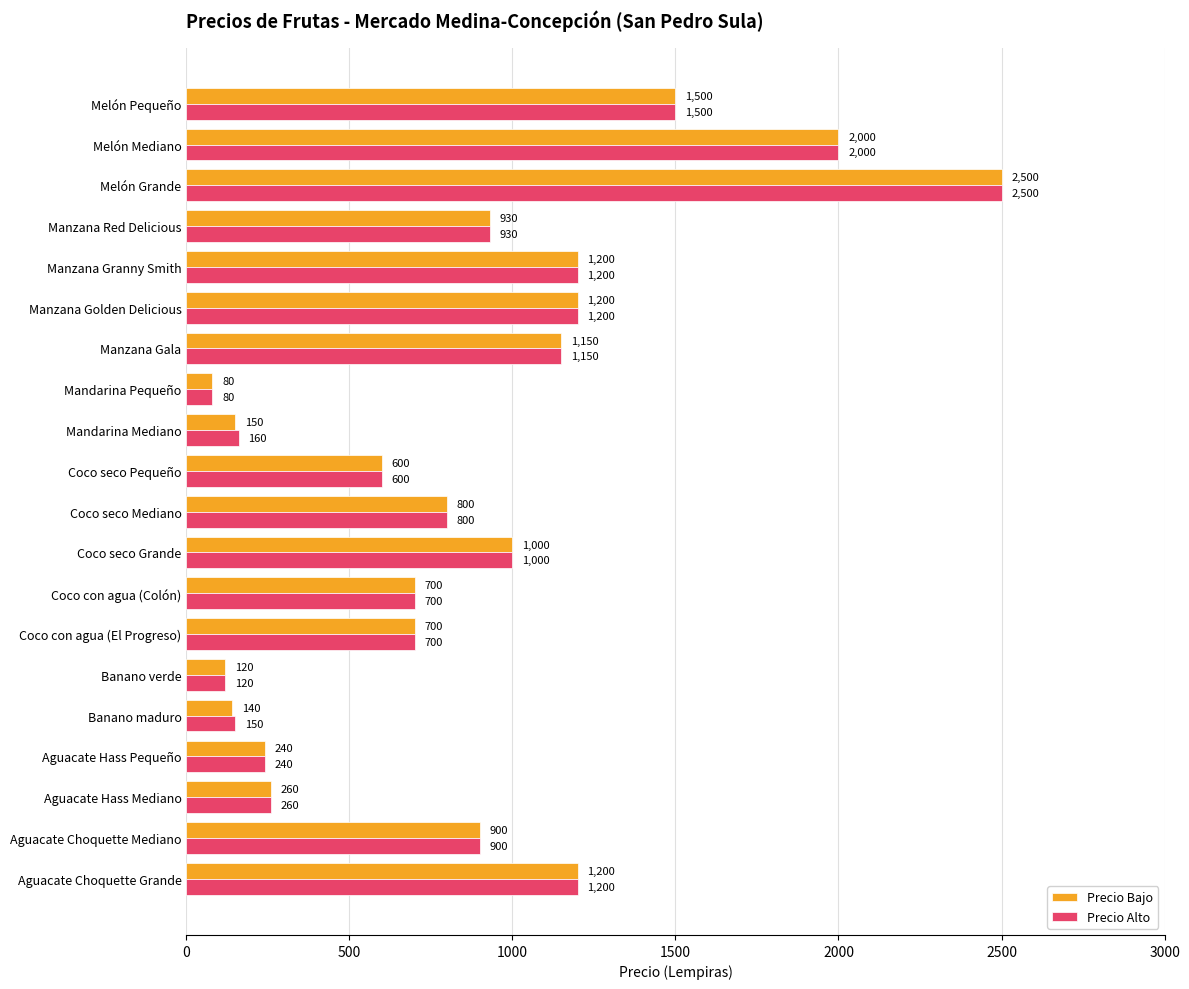

What is the difference between the Precio Bajo values at Coco con agua (El Progreso) and Banano maduro?

560